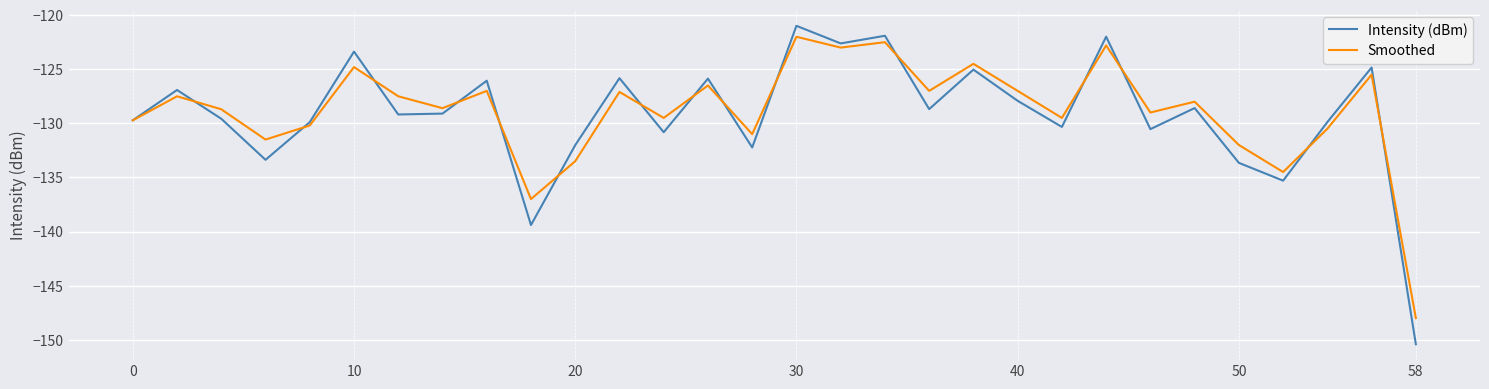

Which series has the widest spread of values?

Intensity (dBm)